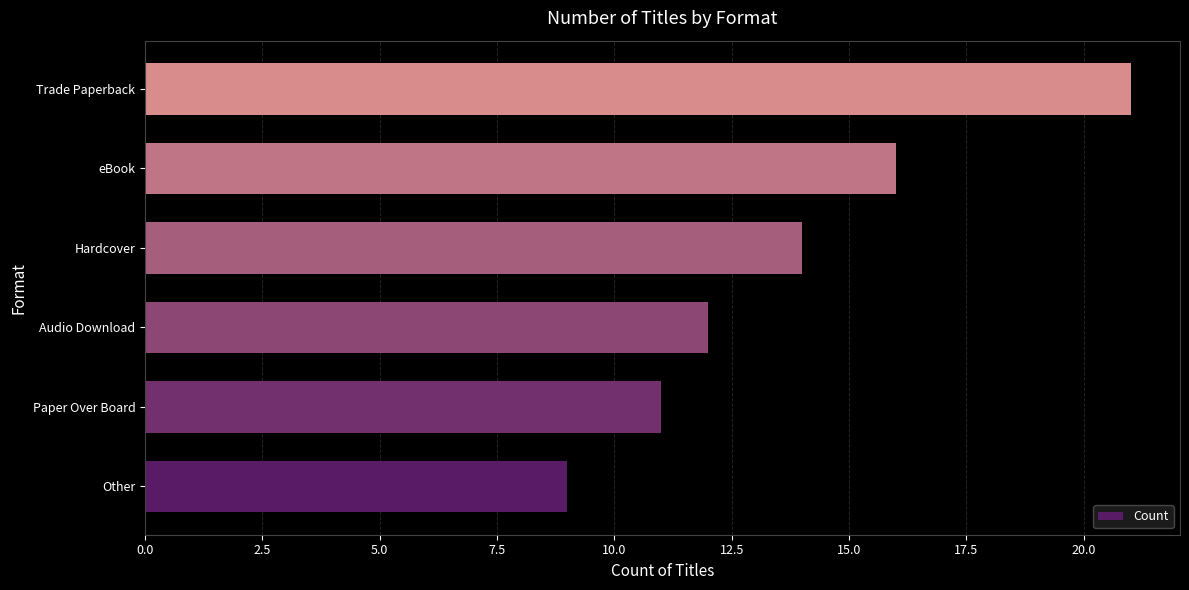

At which label is the value closest to 15?

Hardcover